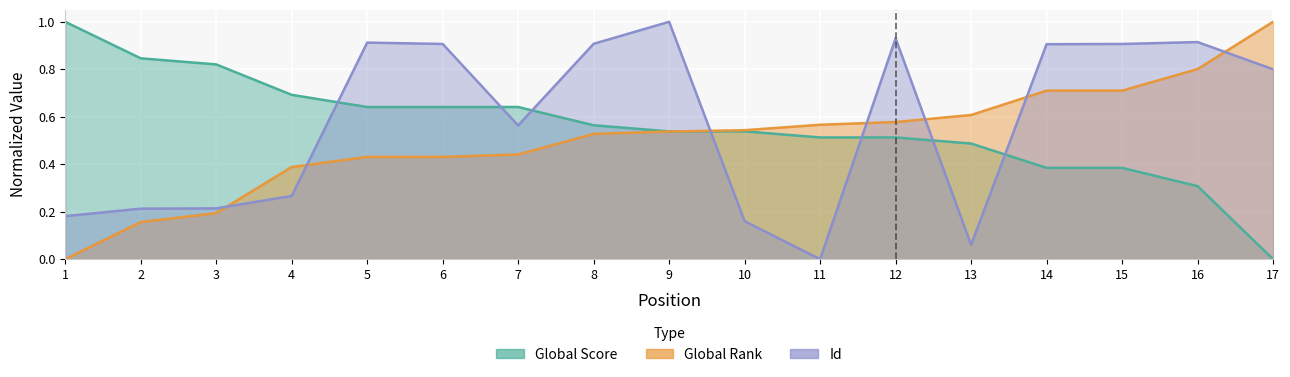

How many intersections are there between Id and Global Rank?

7